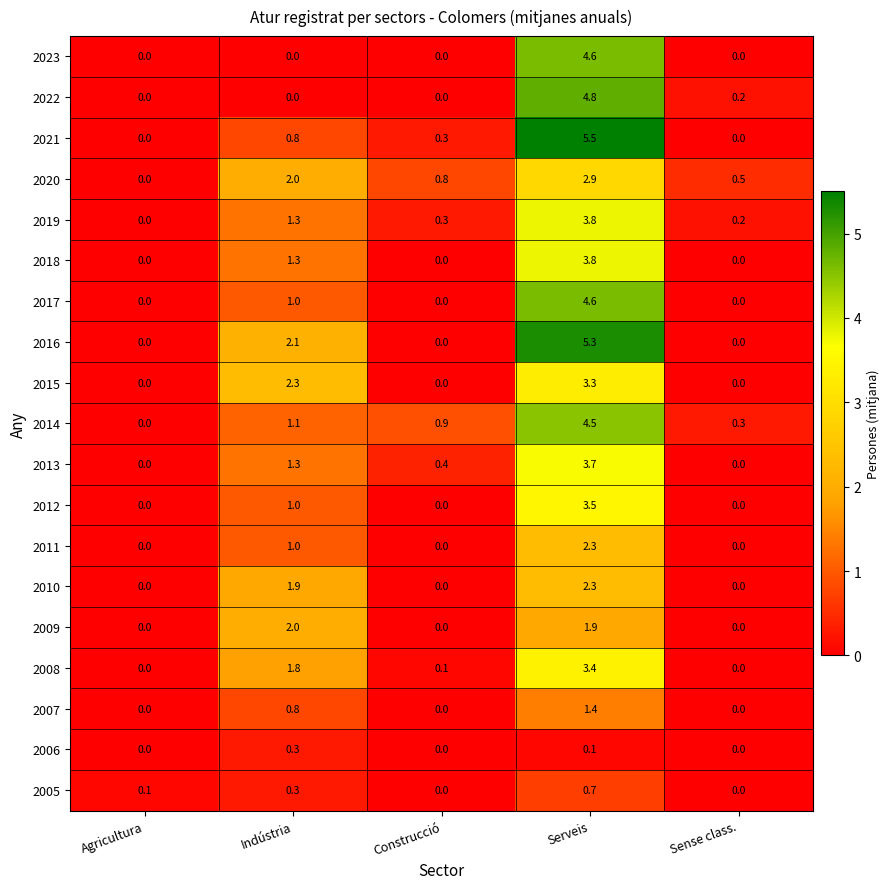

Which series has the widest spread of values?

2021